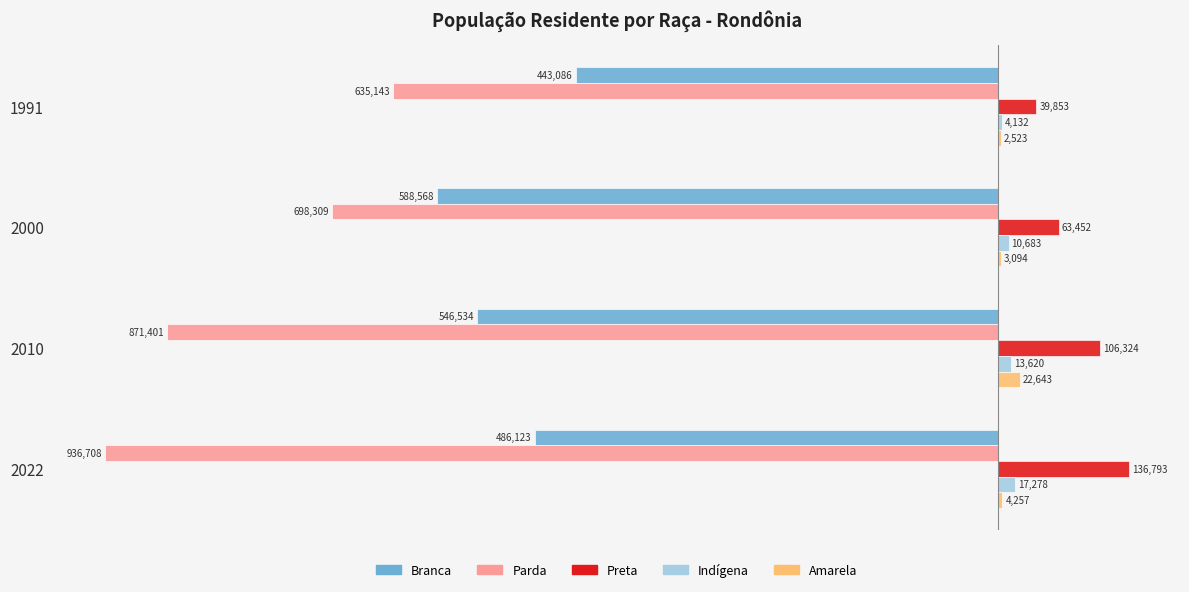

What is the sum of all Parda values?

-3141561